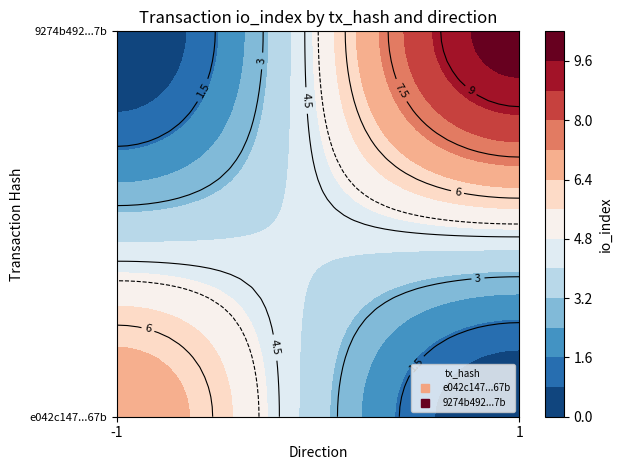

How many positive values does the e042c147ab1580cd84a9cf322267aab4656f67b series have?

1